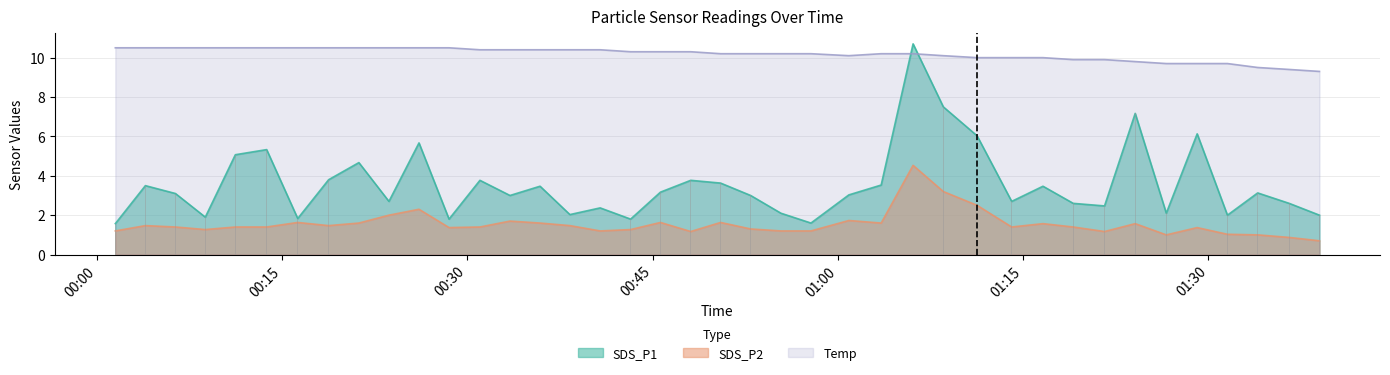

The SDS_P2 series shows 3.0 at 2021/05/23 00:23:39. True or false?

False